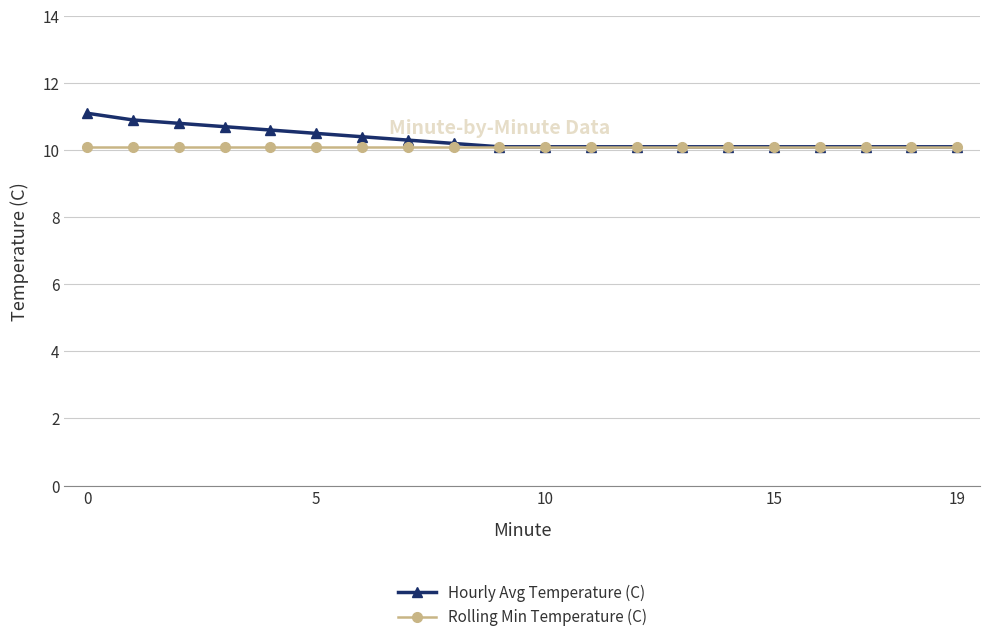

What is the maximum value for Hourly Avg Temperature (C)?

11.1